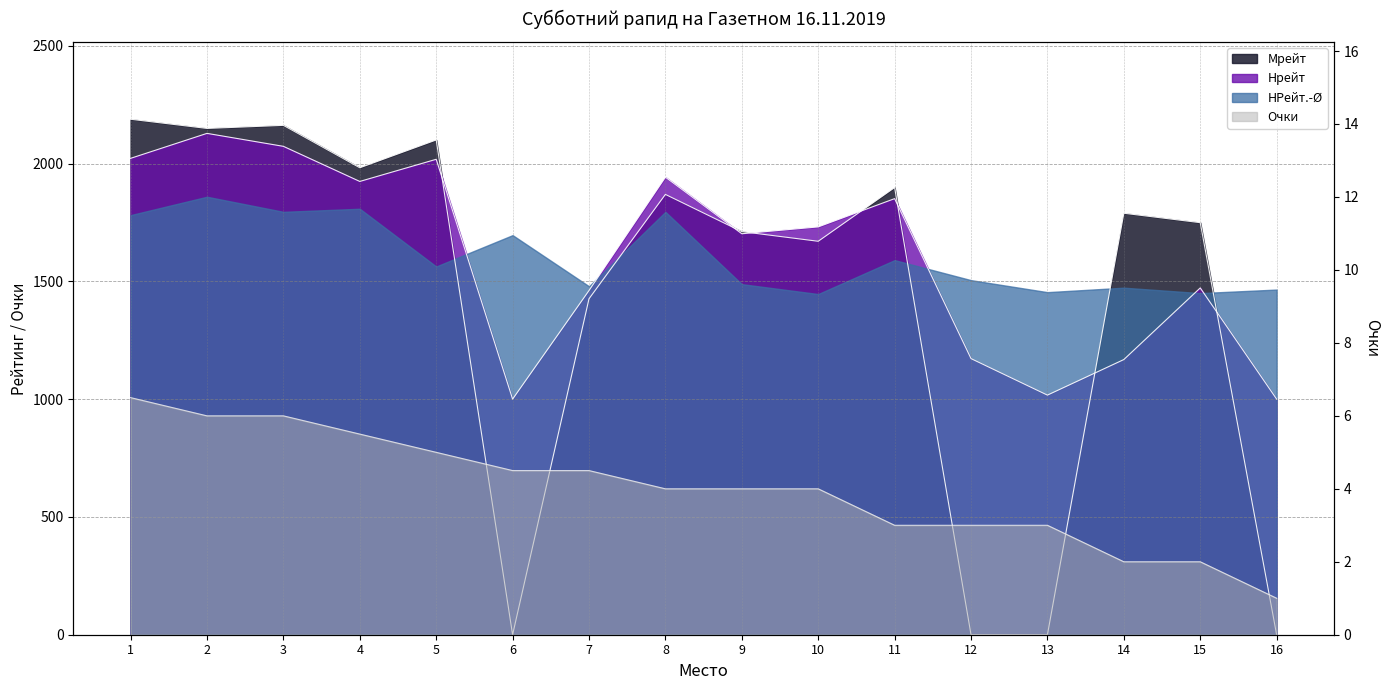

How many data points in Очки are less than 4?

6